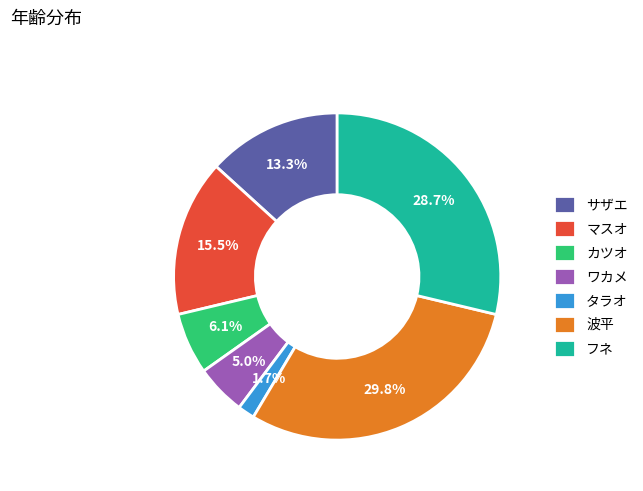

What is the ratio of the value at フネ to the value at カツオ?

4.7